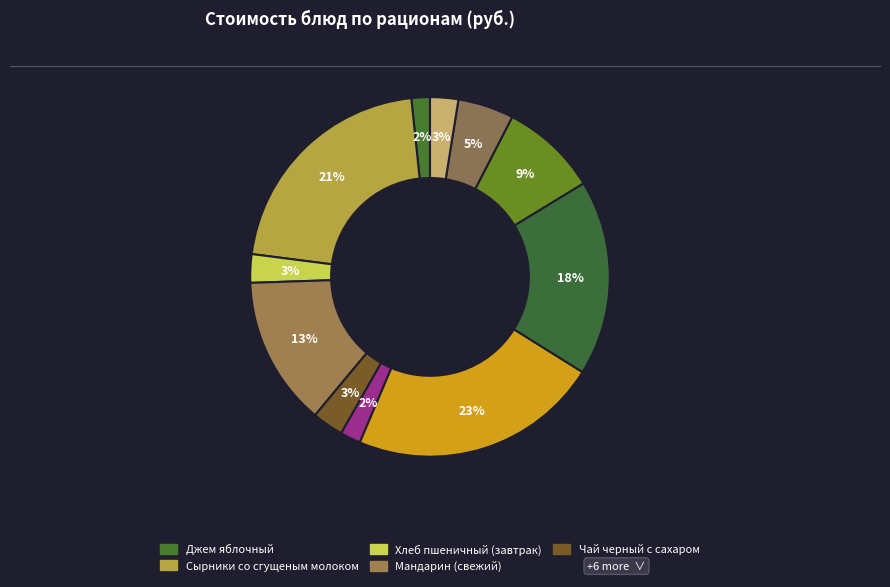

Count the number of slices in the pie.

11